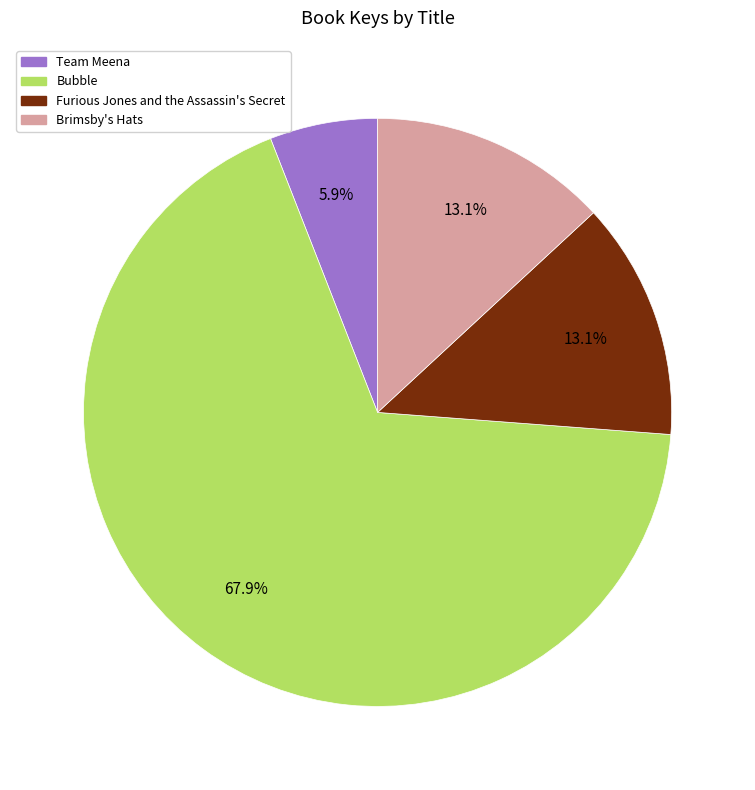

Is it true that Bubble is 68% of the pie?

True